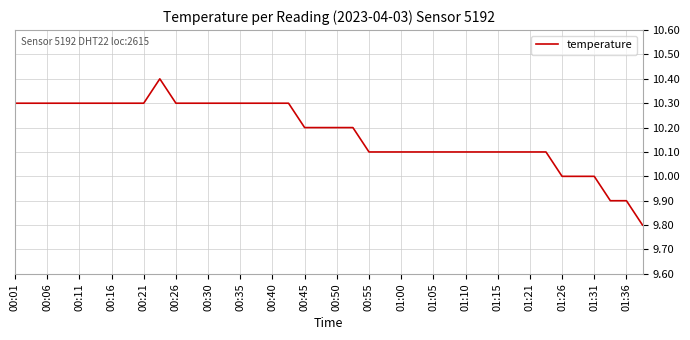

What is the difference between the maximum and minimum values?

0.6